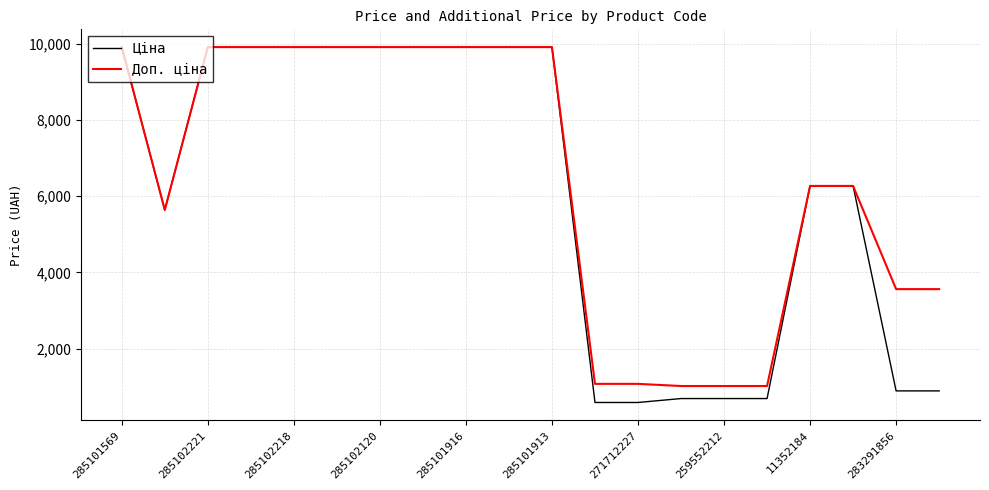

What is the greatest value displayed?

9908.5